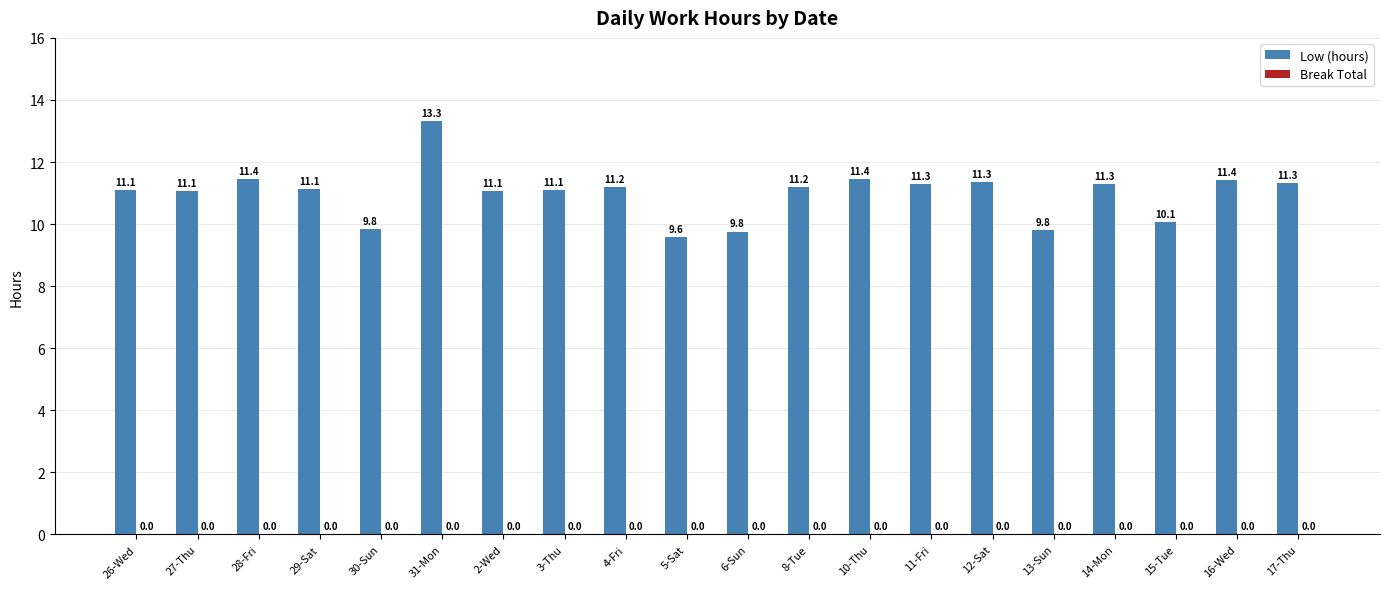

At which label does the data first exceed 11?

26-Wed